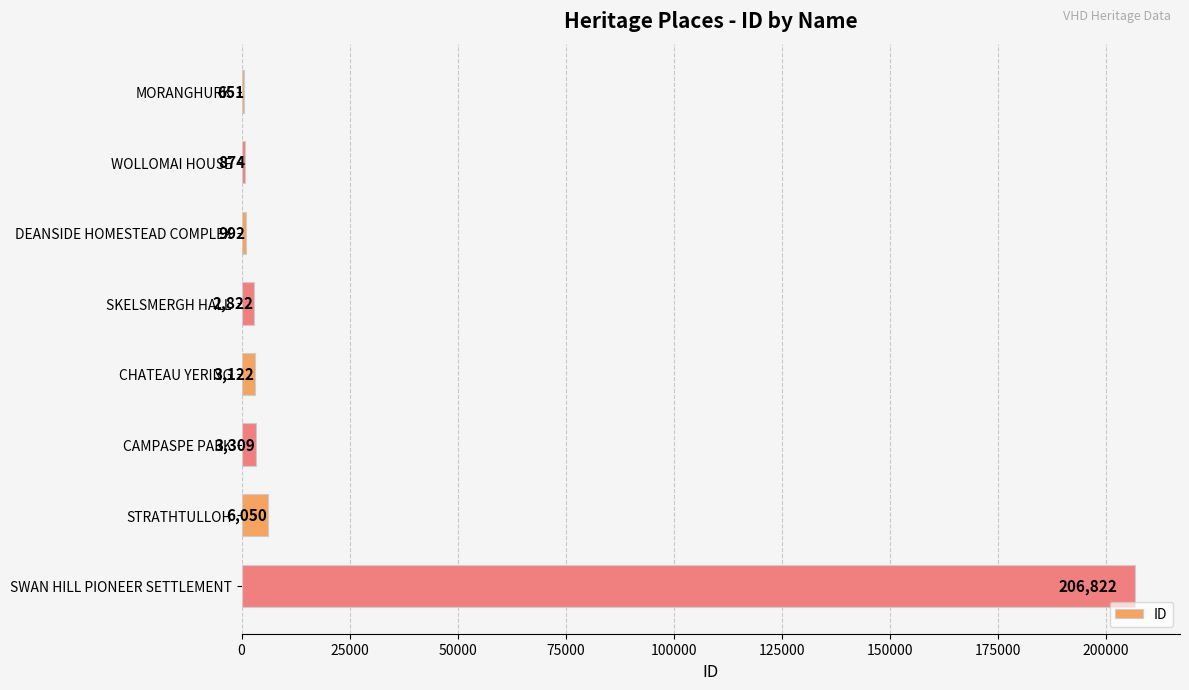

Reading top to bottom, transcribe all the data shown in this chart.

MORANGHURK=651	WOLLOMAI HOUSE=874	DEANSIDE HOMESTEAD COMPLEX=992	SKELSMERGH HALL=2822	CHATEAU YERING=3122	CAMPASPE PARK=3309	STRATHTULLOH=6050	SWAN HILL PIONEER SETTLEMENT=206822